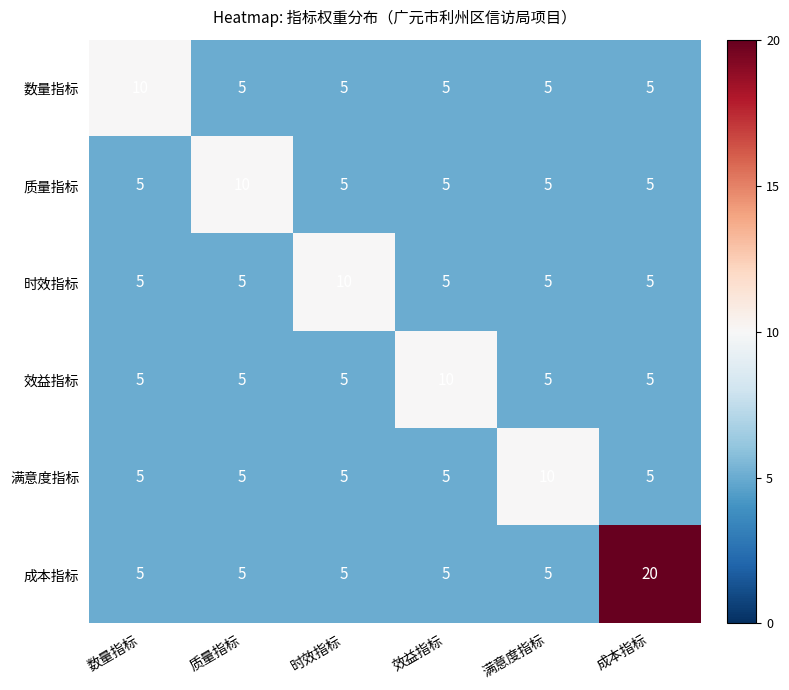

How many data points does each series have?

6